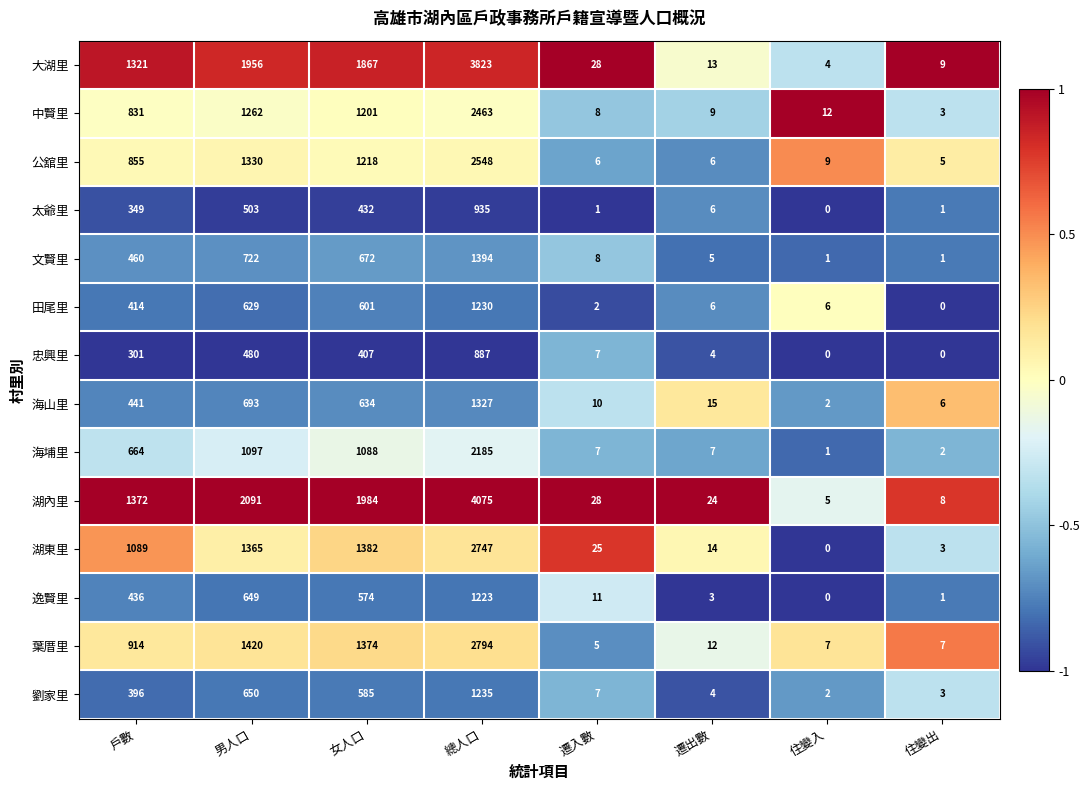

What is the sum of the 湖內里 values at 男人口 and 女人口?

4075